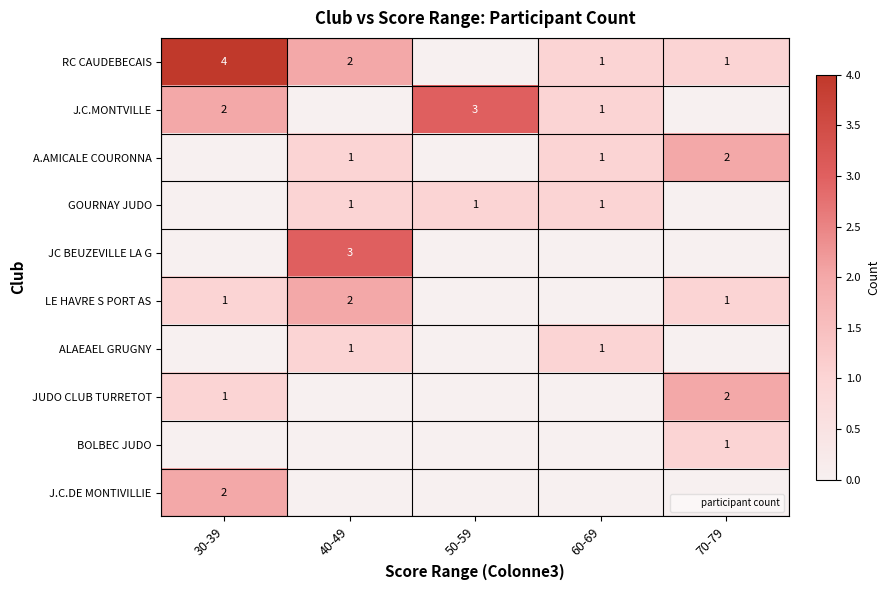

Count the JUDO CLUB TURRETOT values in the range 0 to 1.

4